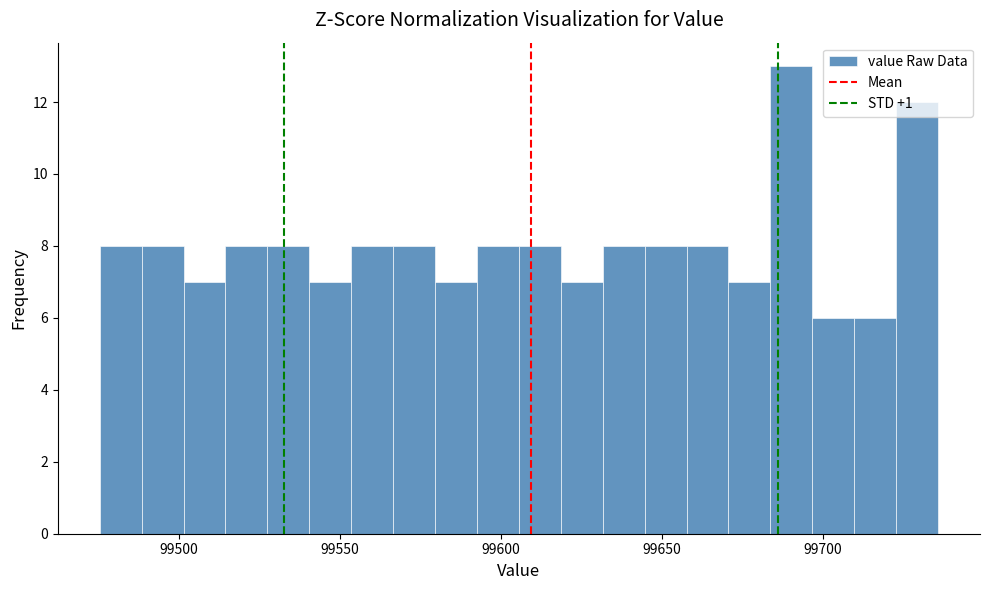

Read against the x-axis, roughly where is the centre of the tallest bar?

99690